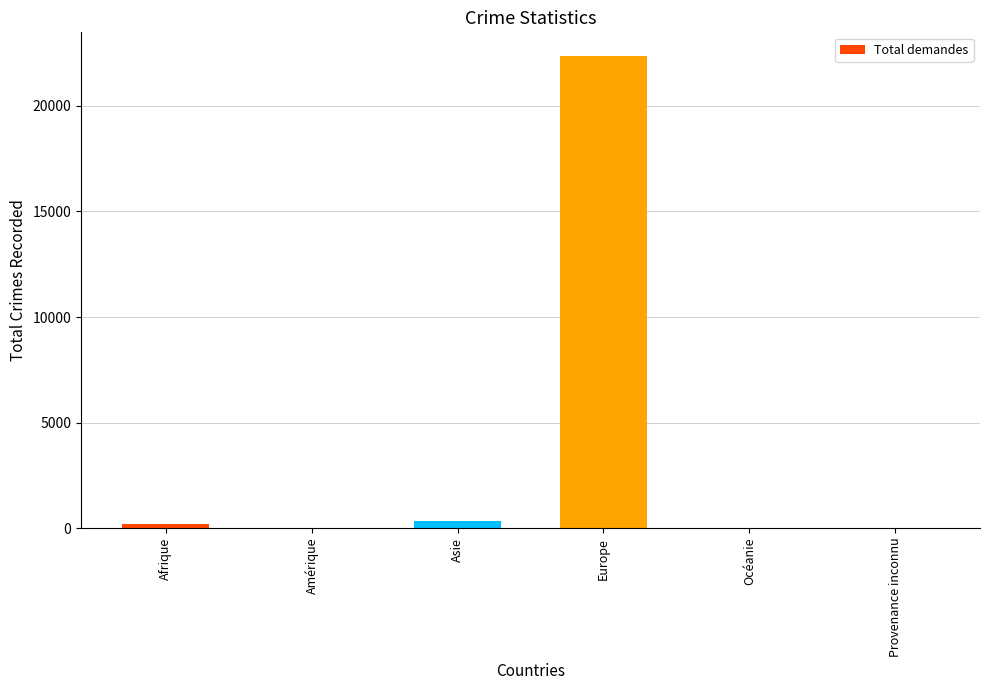

The value at Provenance inconnu is 11377. True or false?

False